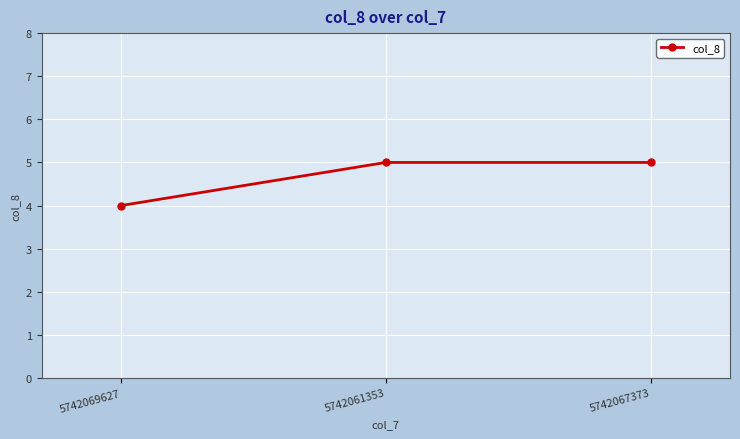

What is the change in value from 5742069627 to 5742067373?

+1